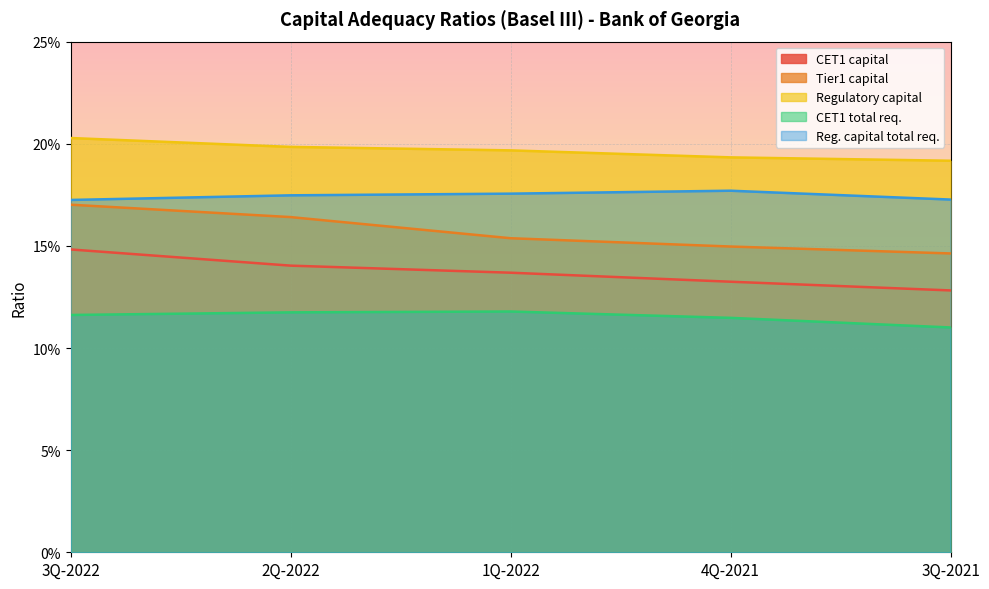

Rank the series by their maximum value, from highest to lowest.

Regulatory capital, Reg. capital total req., Tier1 capital, CET1 capital, CET1 total req.